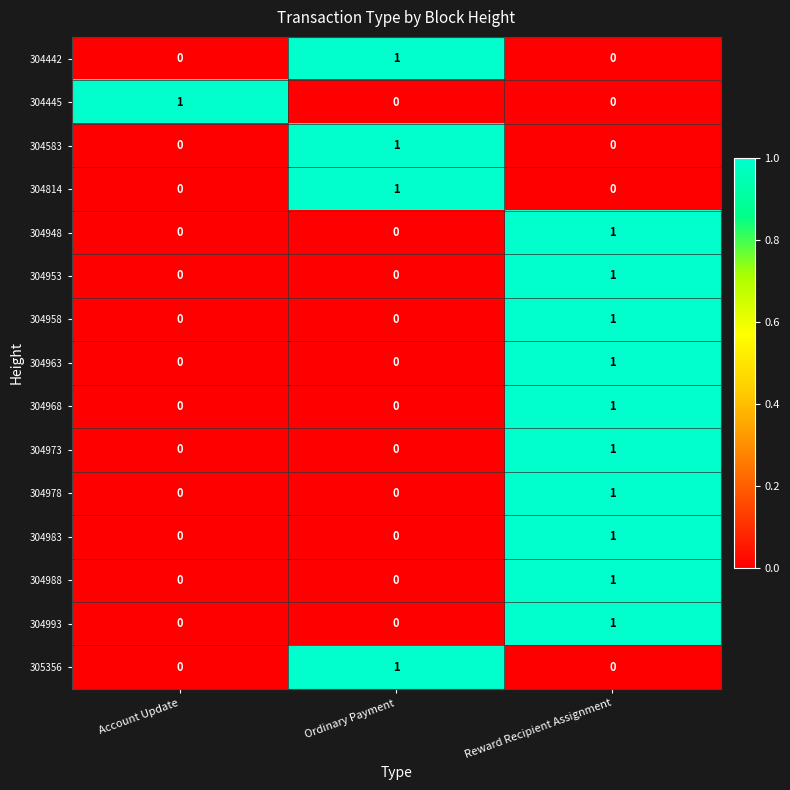

Which category has the highest value in the 304988 series?

Reward Recipient Assignment